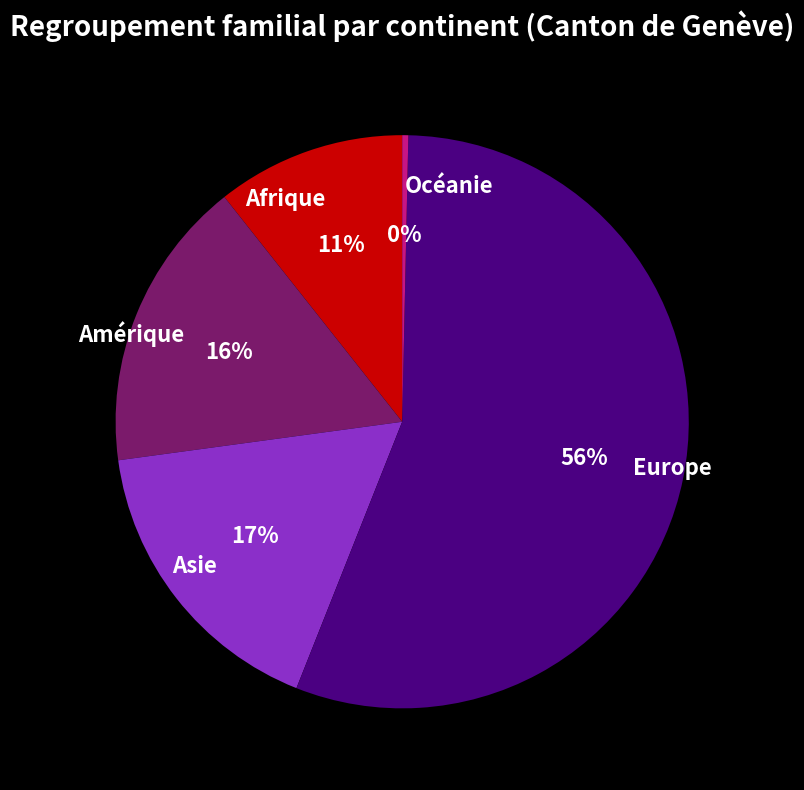

True or false: Asie accounts for 12% of the total.

False